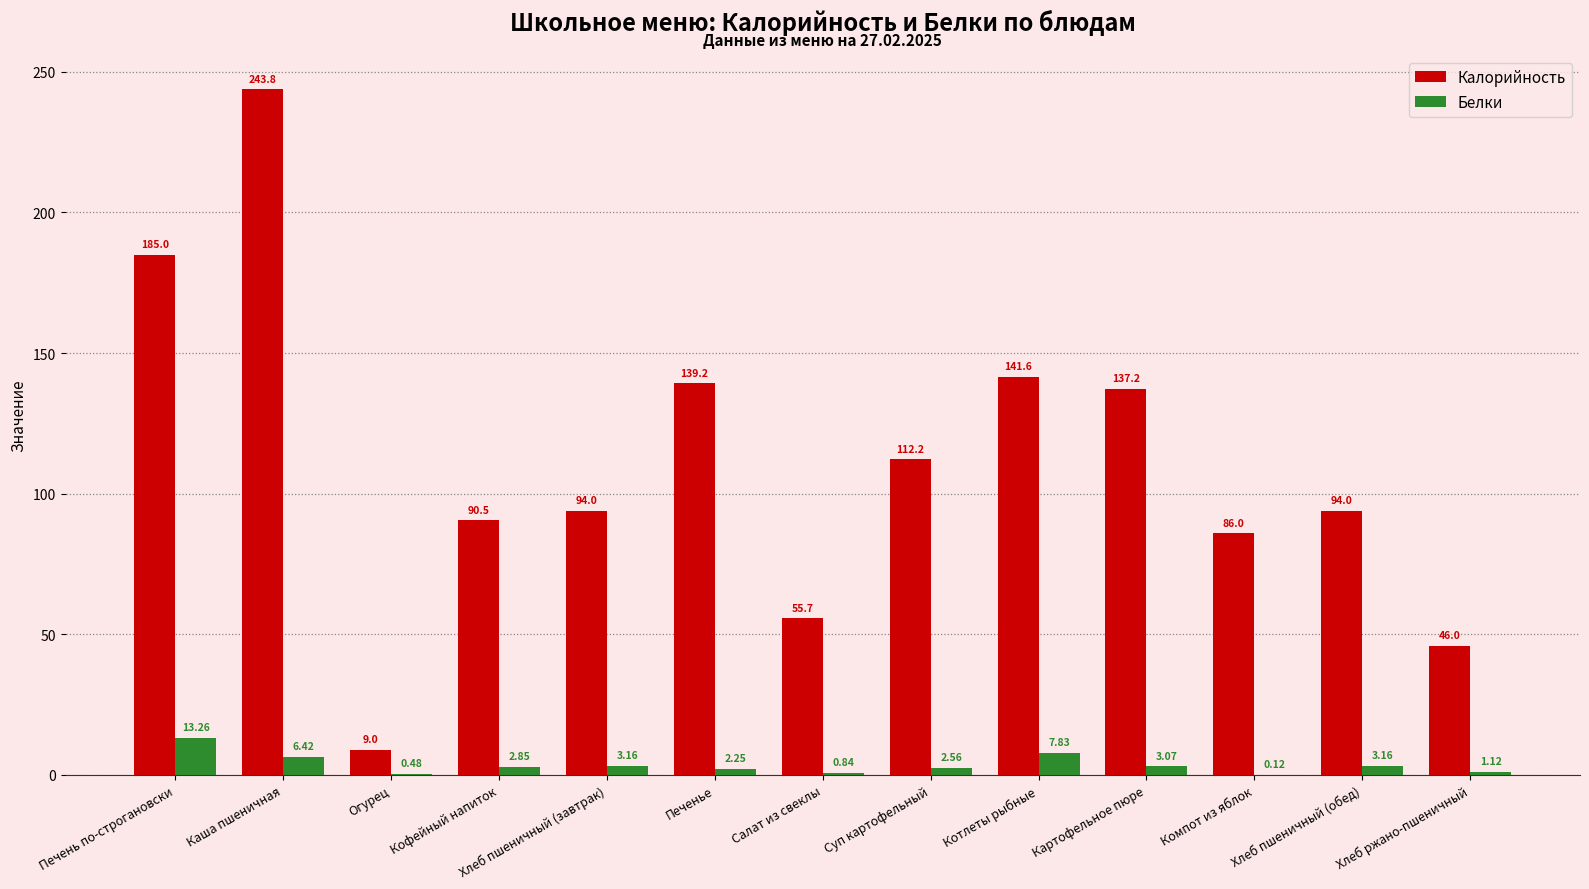

Which category has the highest value across all series?

Каша пшеничная